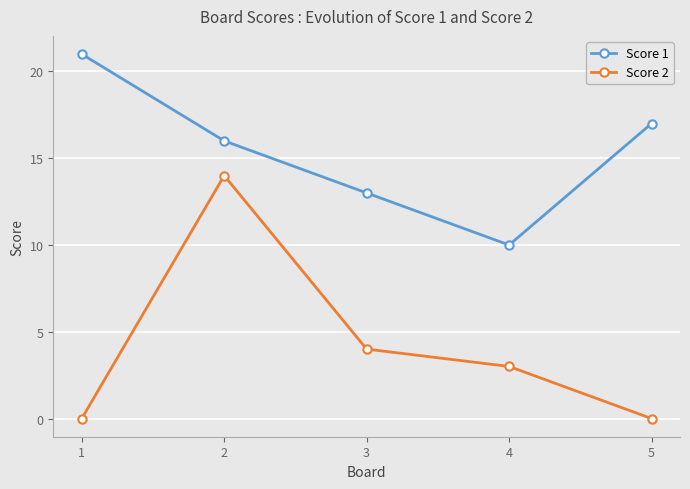

Which series changed the most between 1 and 5?

Score 1